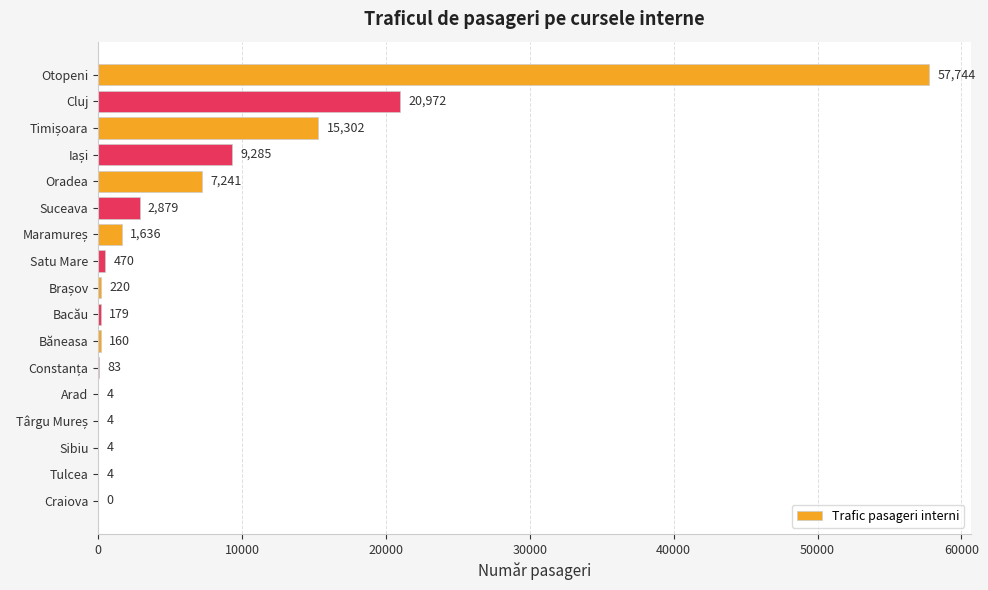

Are the bars horizontal?

Yes